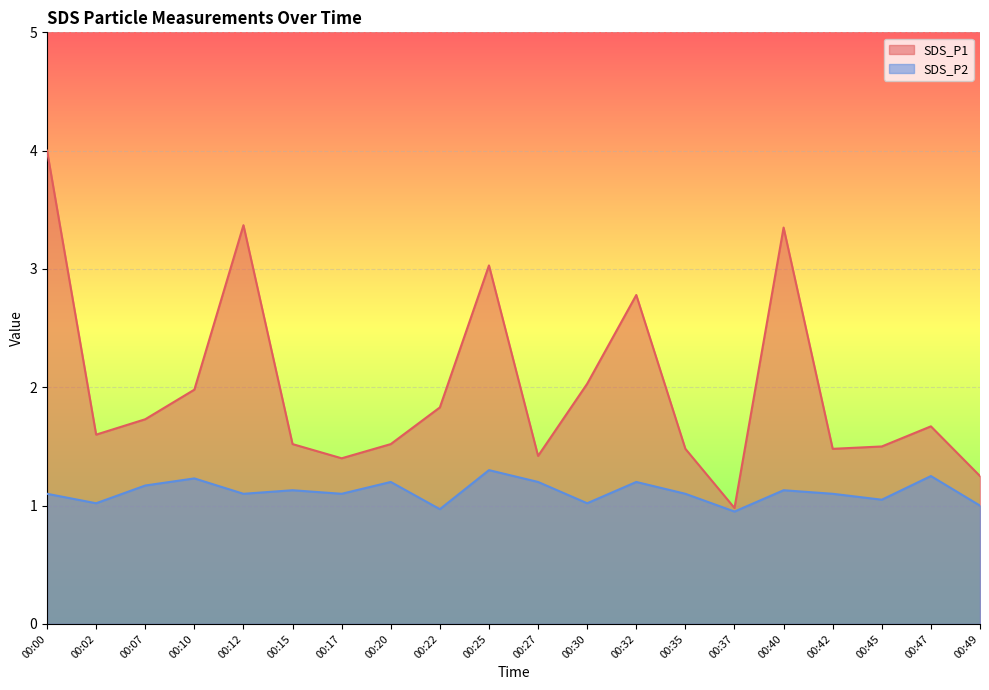

What is the spread (max minus min) of values at 00:25?

1.7